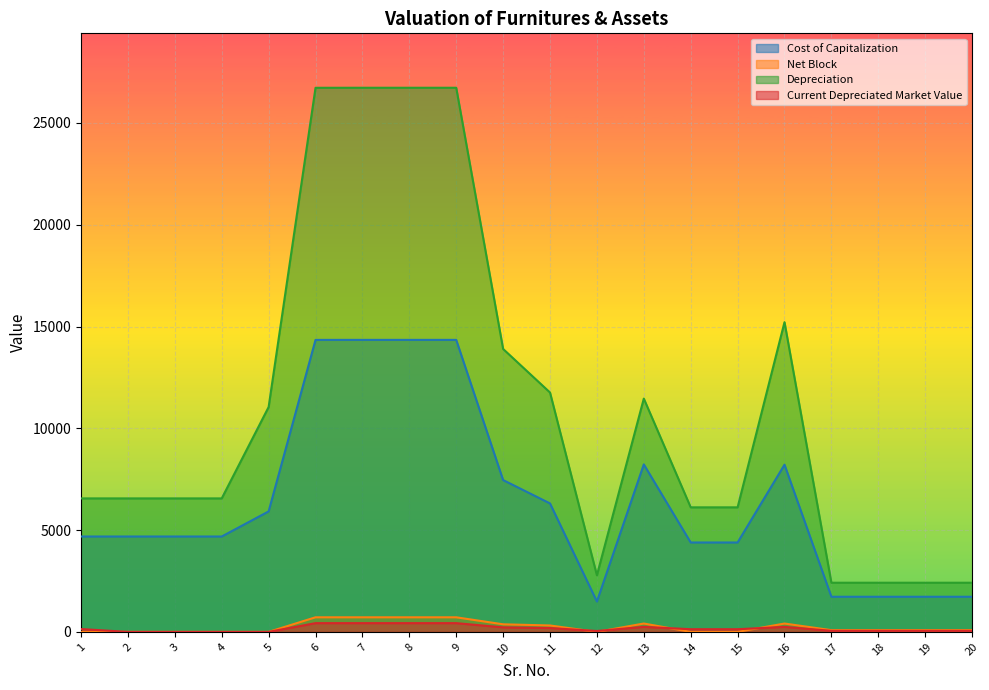

Reading left to right, what are all the values shown in this chart?

Cost of Capitalization: 1=4686.0	2=4686.0	3=4686.0	4=4686.0	5=5919.0	6=14344.0	7=14345.0	8=14345.0	9=14345.0	10=7459.0	11=6311.0	12=1492.0	13=8228.0	14=4392.0	15=4392.0	16=8214.0	17=1726.0	18=1726.0	19=1726.0	20=1726.0
Net Block: 1=1.0	2=0.0	3=0.0	4=0.0	5=0.0	6=717.2	7=717.2	8=717.2	9=717.2	10=372.9	11=315.6	12=1.0	13=411.4	14=1.0	15=1.0	16=410.7	17=86.3	18=86.3	19=86.3	20=86.3
Depreciation: 1=6558.2	2=6558.2	3=6558.2	4=6558.2	5=11045.0	6=26728.2	7=26730.1	8=26730.1	9=26730.1	10=13898.9	11=11759.8	12=2780.2	13=11460.6	14=6119.0	15=6119.0	16=15214.8	17=2415.6	18=2415.6	19=2415.6	20=2415.6
Current Depreciated Market Value: 1=140.6	2=0.0	3=0.0	4=0.0	5=0.0	6=430.3	7=430.3	8=430.3	9=430.3	10=223.8	11=189.3	12=44.8	13=246.8	14=131.8	15=131.8	16=246.4	17=51.8	18=51.8	19=51.8	20=51.8